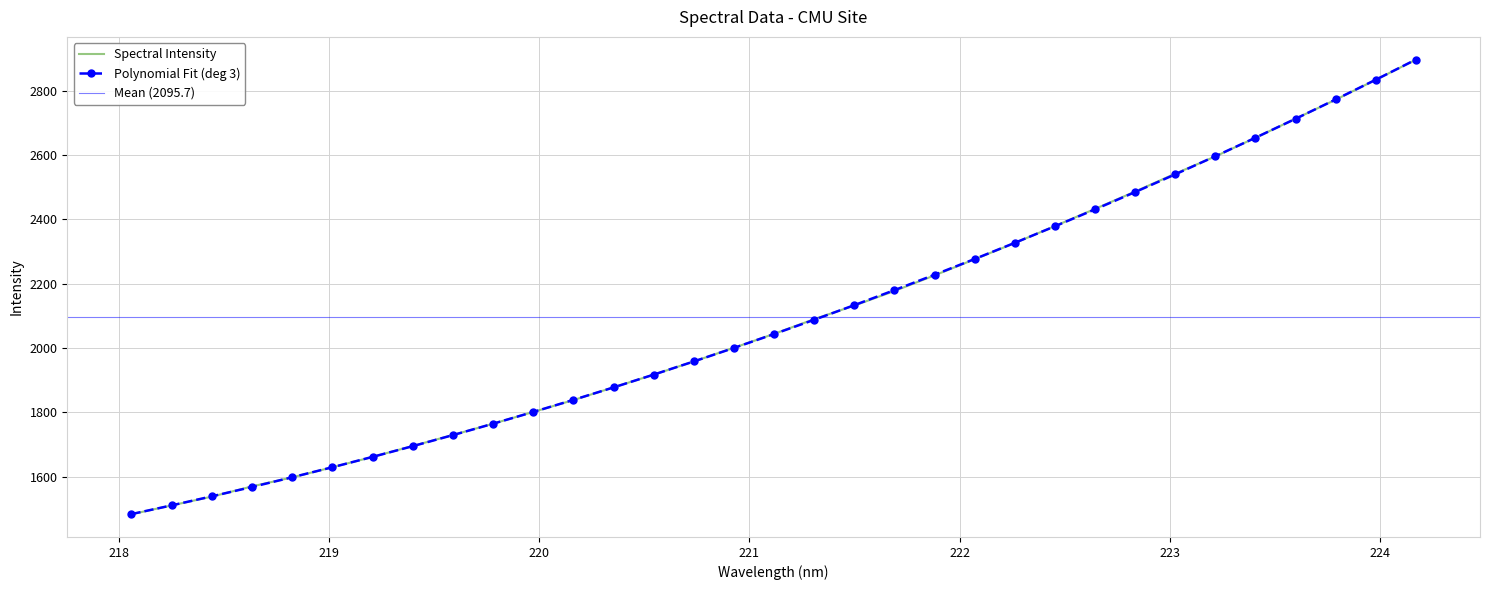

What is the minimum value for Polynomial Fit (deg 3)?

1484.0